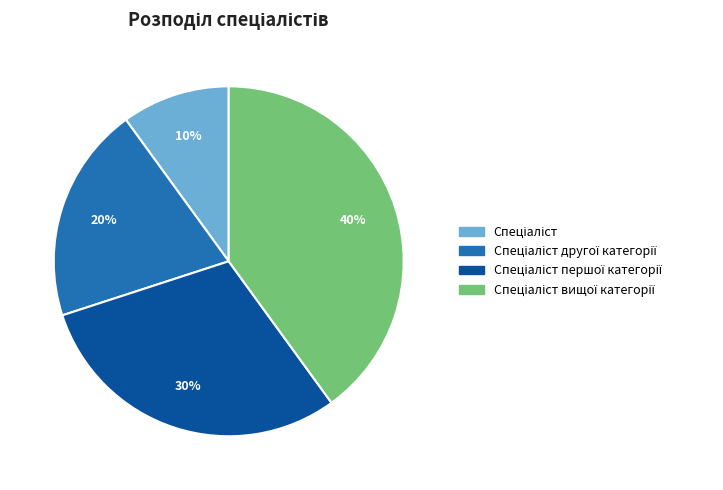

Is there a majority slice in this chart?

No